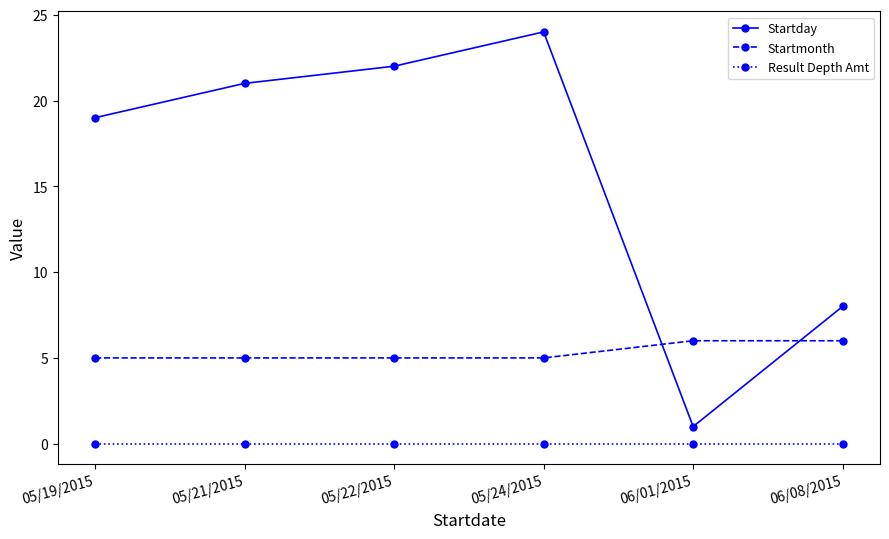

Is it true that Startday equals 2 at 06/01/2015?

False